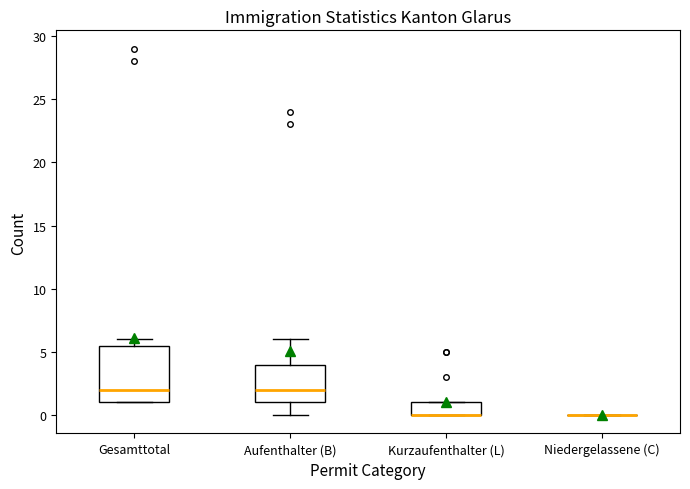

Reading left to right, transcribe this box plot: for each box, give where its median line is, the range the box spans, and where its two whiskers end, as read against the y-axis. The values are not printed on the chart, so give them approximately, as read against the axis.

Gesamttotal: median 2.0, box 1.0 to 5.5, whiskers 1.0 to 6.0
Aufenthalter (B): median 2.0, box 1.0 to 4.0, whiskers 0.0 to 6.0
Kurzaufenthalter (L): median 0.0 (drawn on the box's lower edge), box 0.0 to 1.0, whiskers 0.0 to 1.0
Niedergelassene (C): box collapsed to a line at 0.0, whiskers 0.0 to 0.0